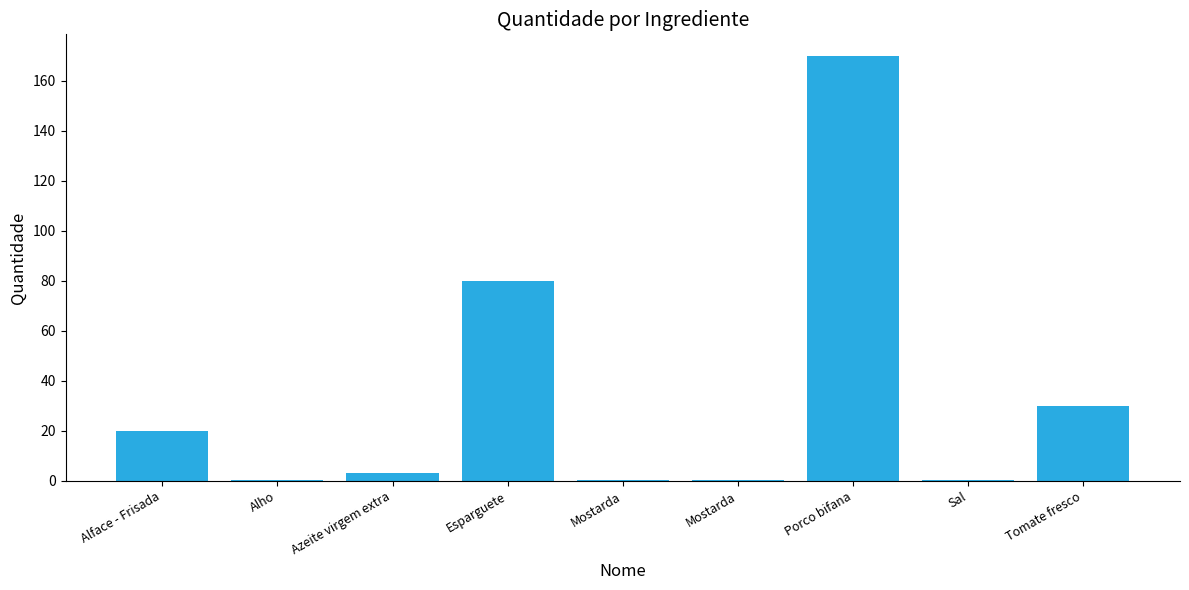

How many series are shown in this chart?

1